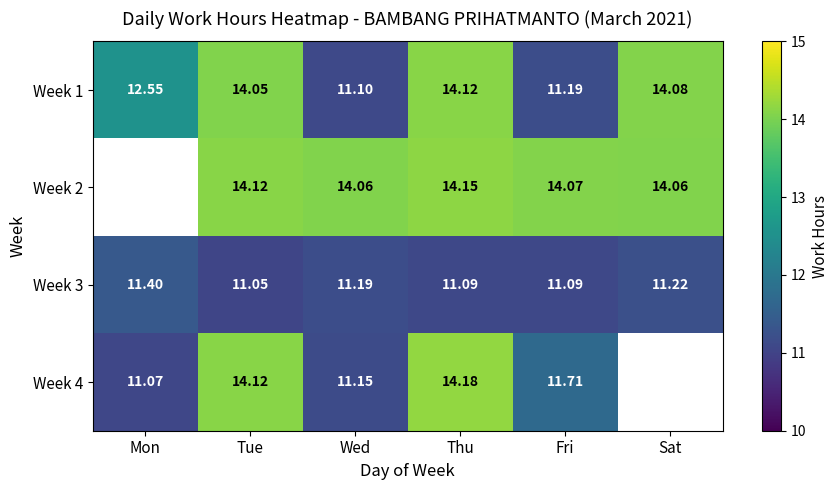

Which series has the largest total across all categories?

Week 1